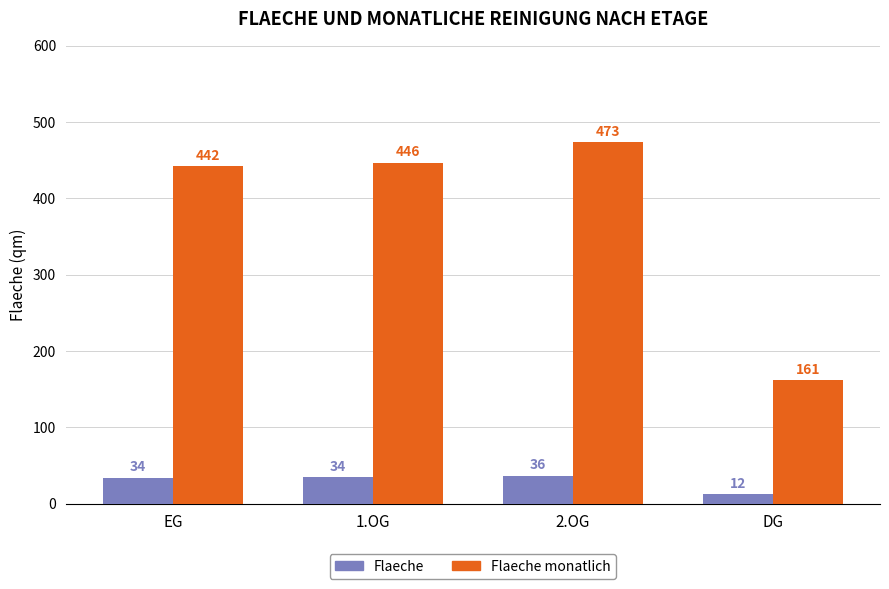

How many data points in Flaeche monatlich are less than 446?

2